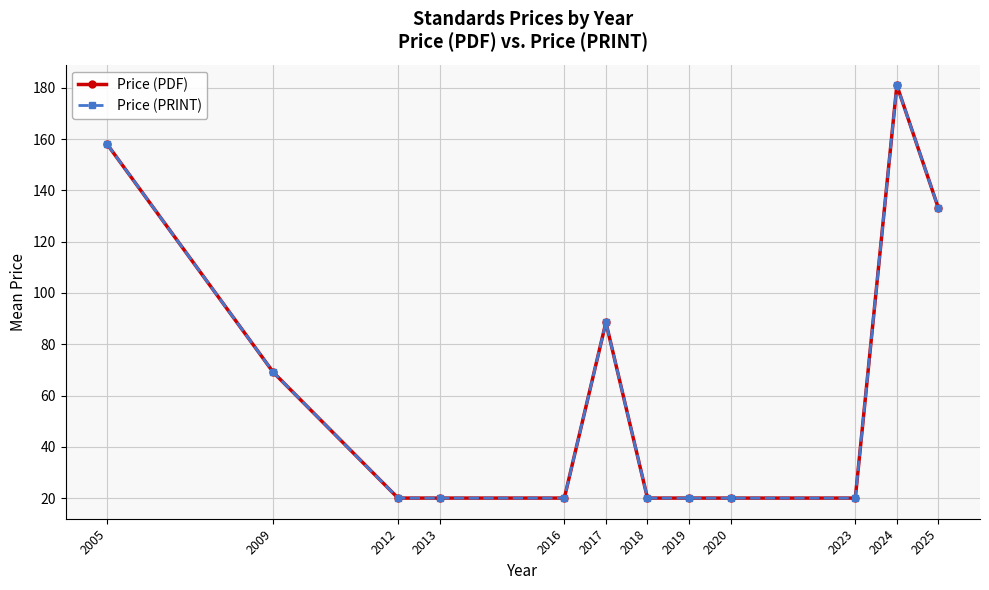

What is the sum of all Price (PRINT) values?

769.4